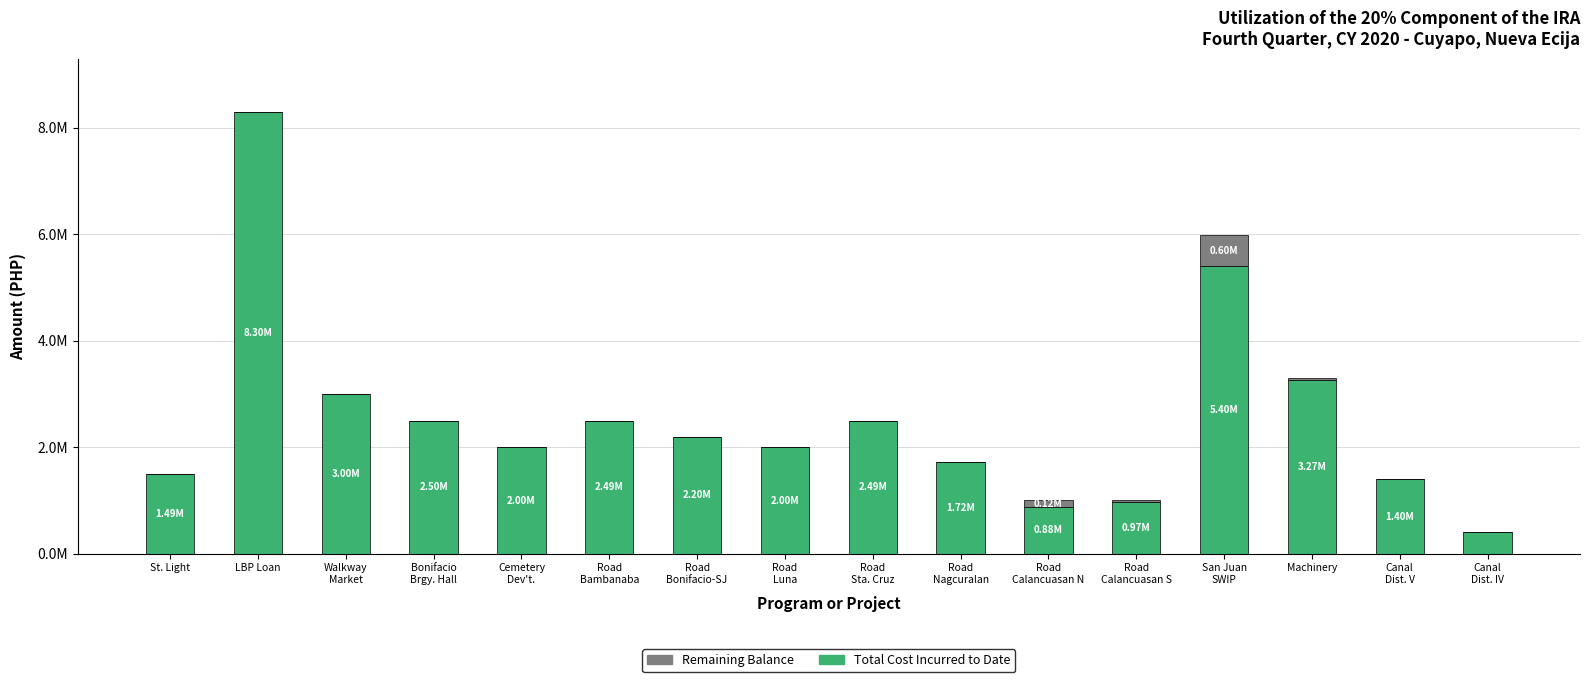

True or false: Total Cost Incurred to Date has a value of 1563027.2 at Bonifacio
Brgy. Hall.

False